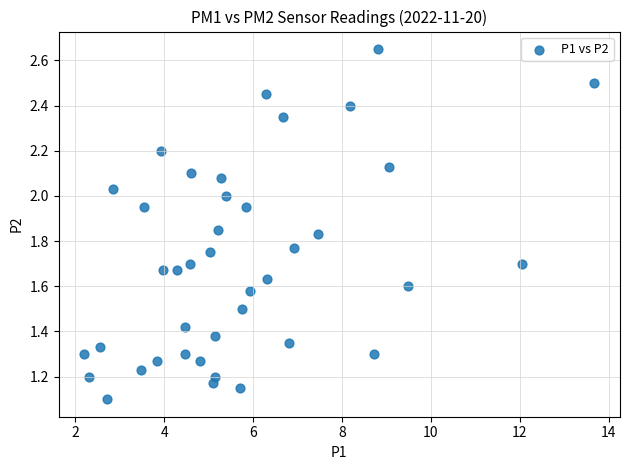

What is the range of X values (max minus min)?

11.5